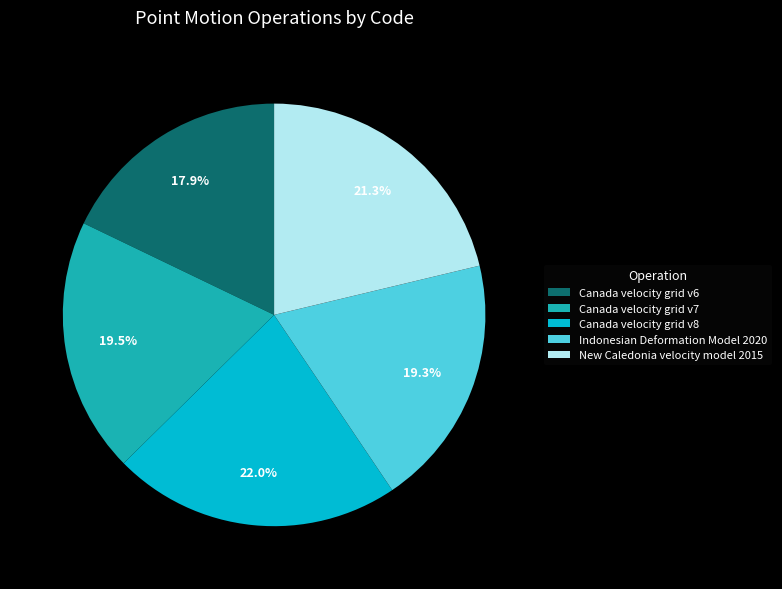

To the nearest percent, what is the average slice percentage?

20%